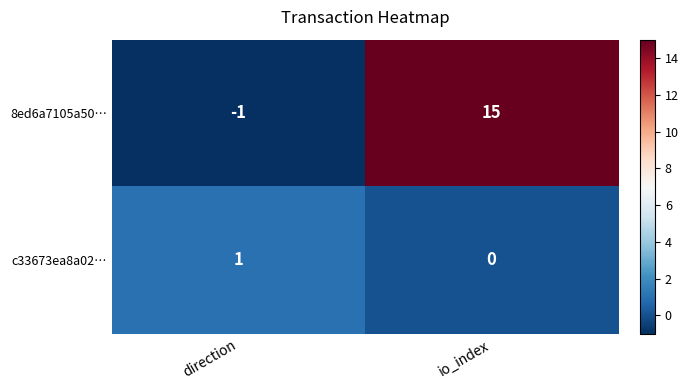

How many data points does each series have?

2